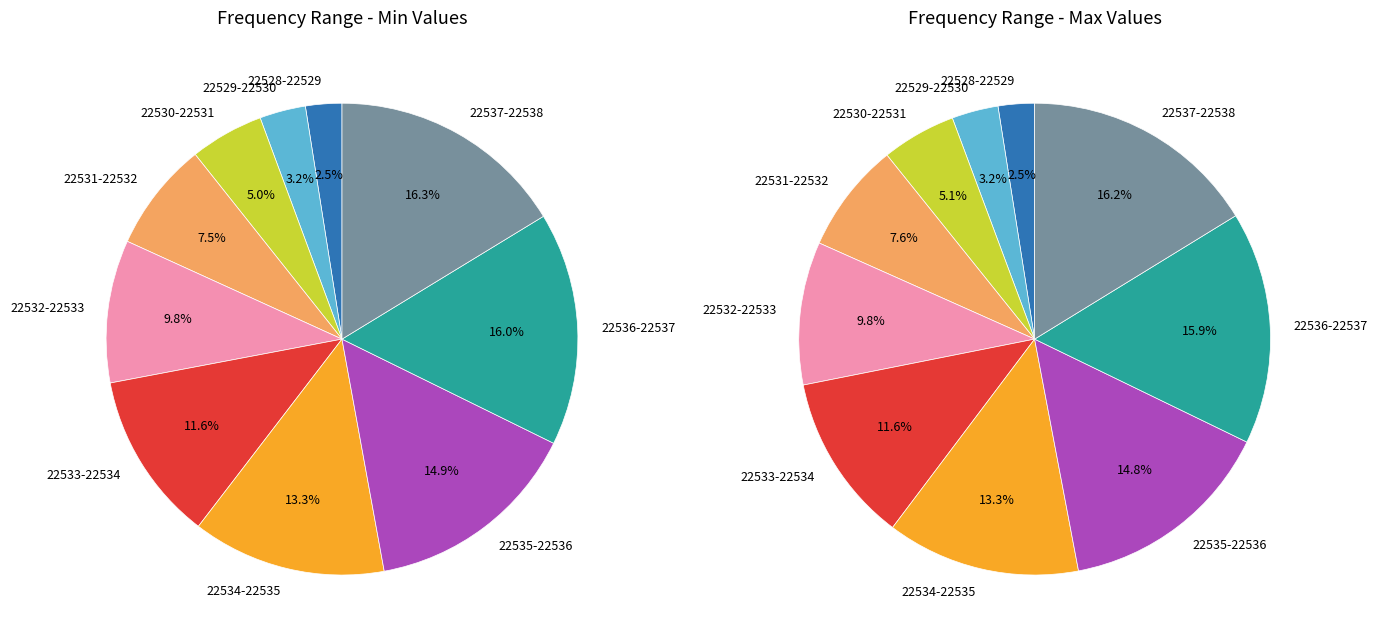

The 22532.5 slice represents 23% of the pie. True or false?

False